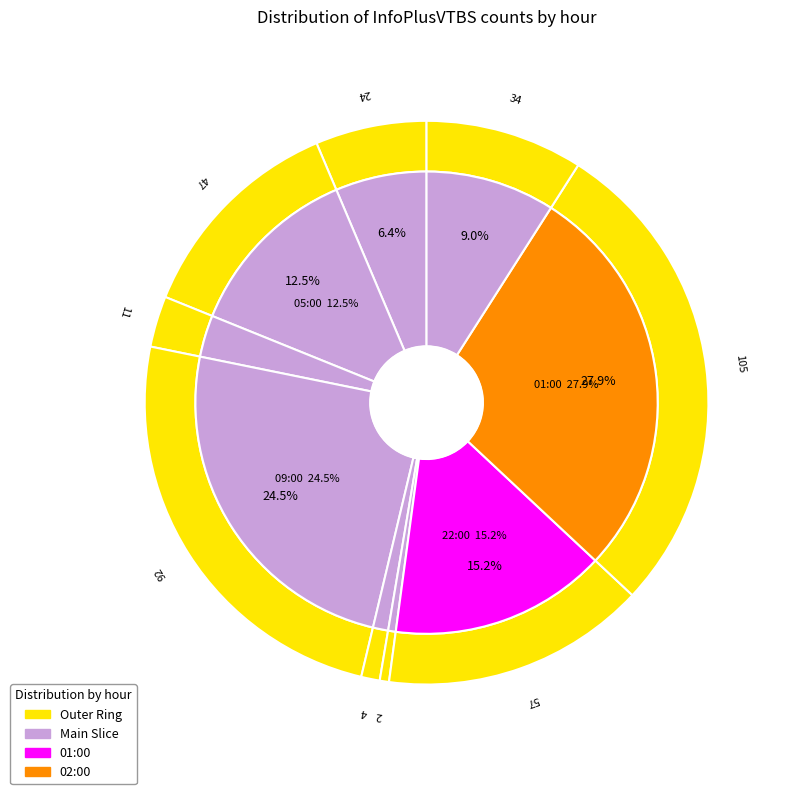

How many slices are in this pie chart?

9